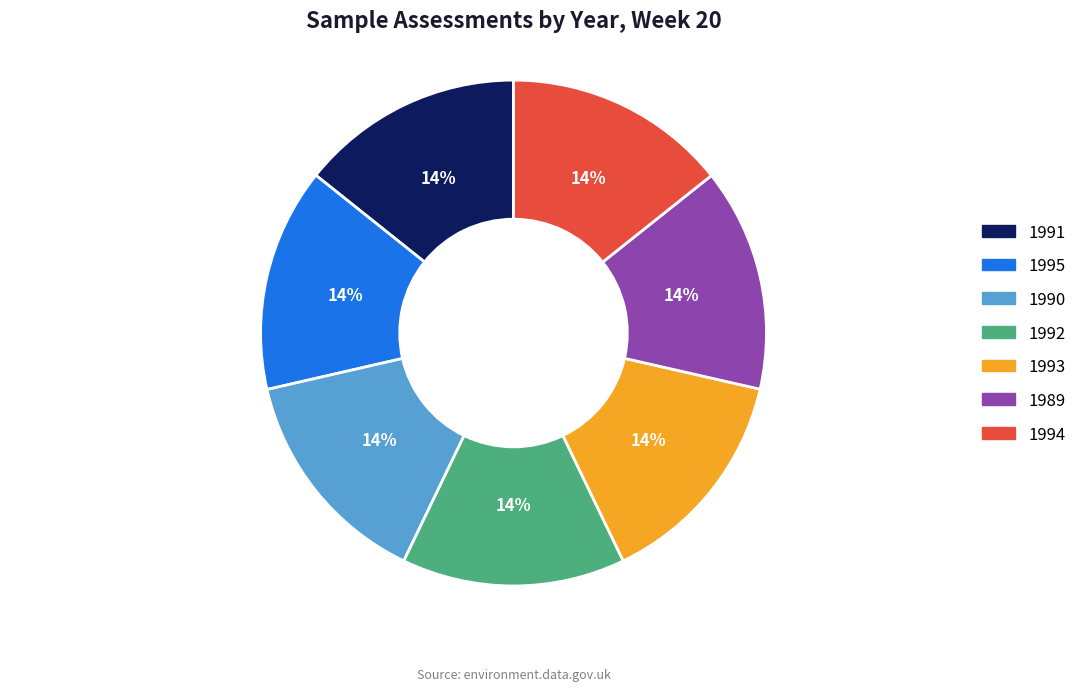

To the nearest percent, what percentage of the pie is 1993?

14%